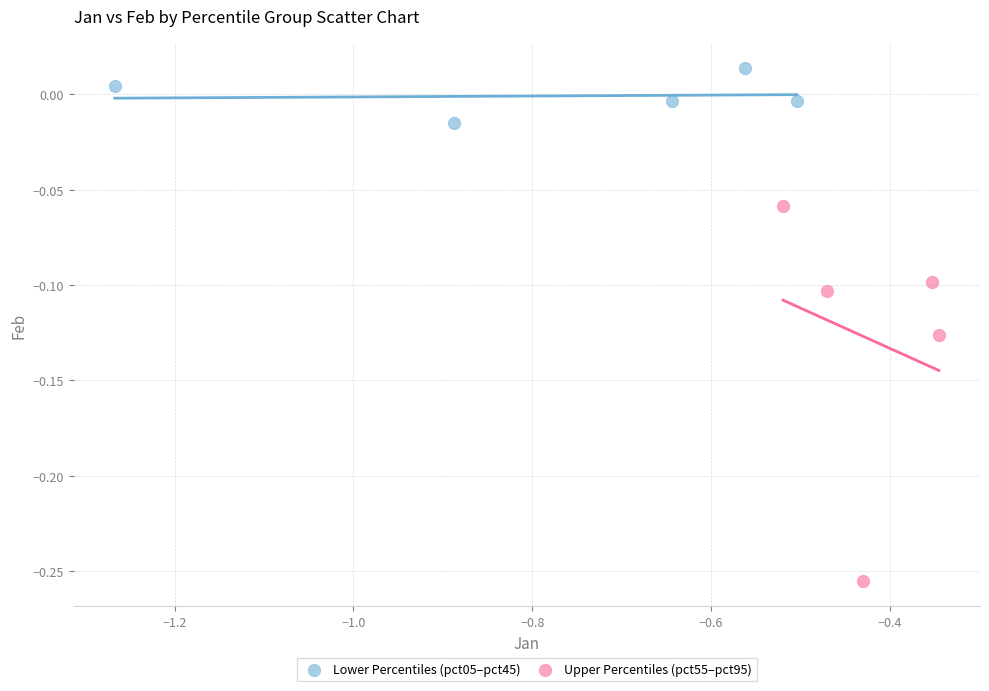

Which series contains the highest Y value?

Lower Percentiles (pct05–pct45)